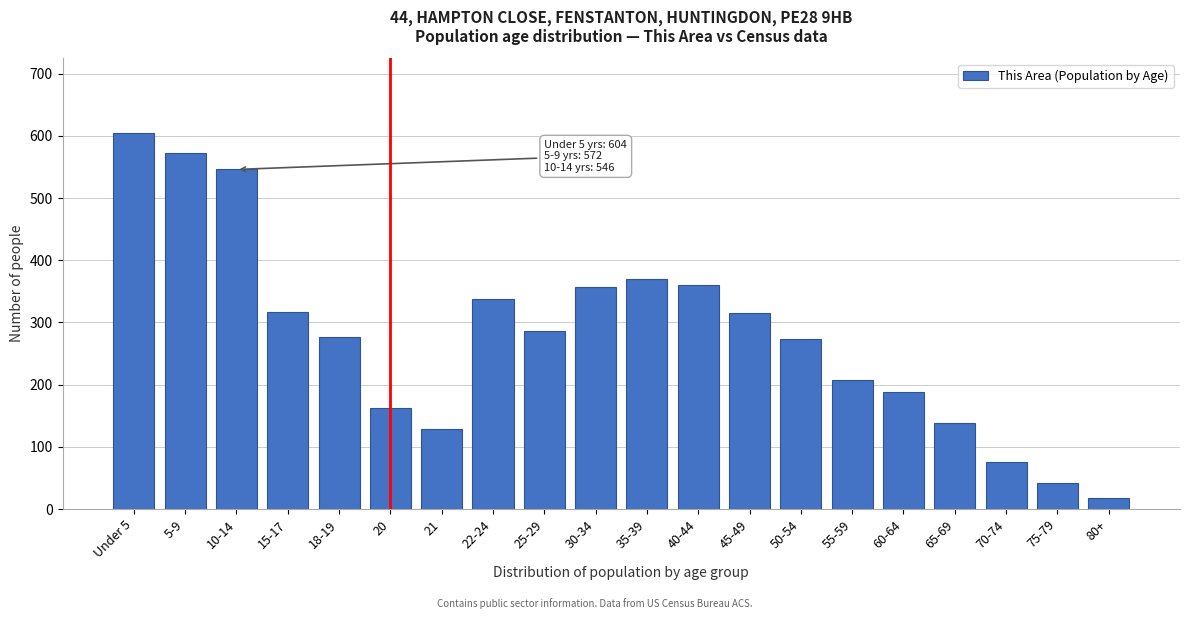

What is the minimum value shown in the chart?

18